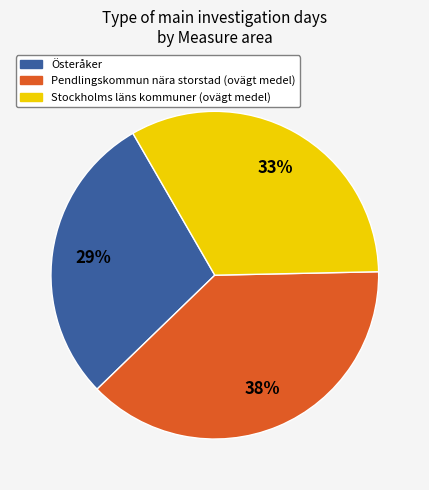

Which slice is the smallest?

Österåker